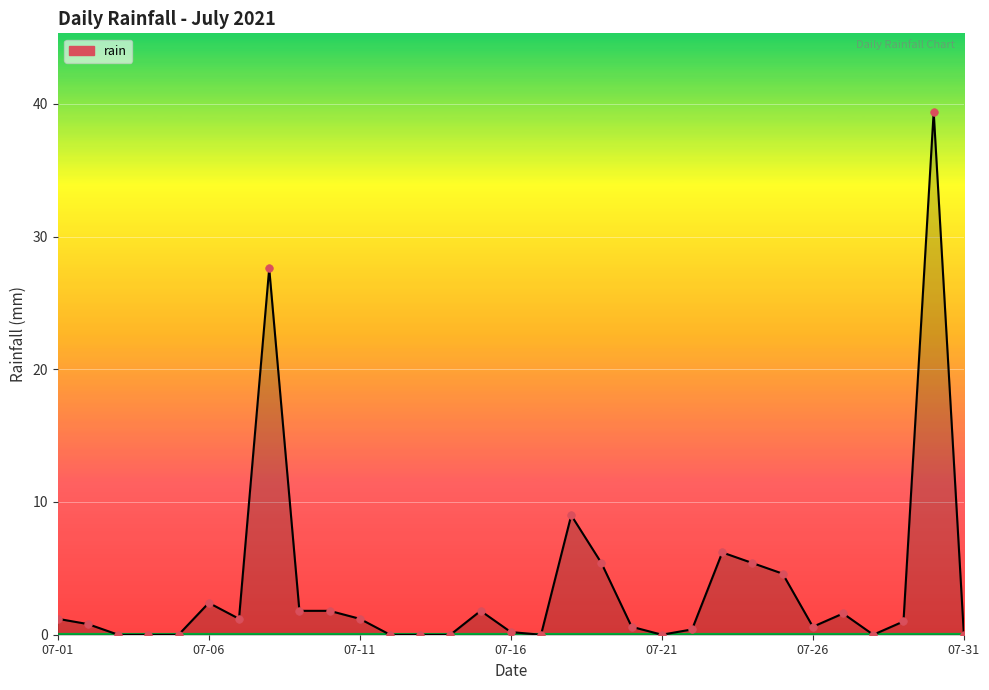

What is the difference between the maximum and minimum values?

39.4